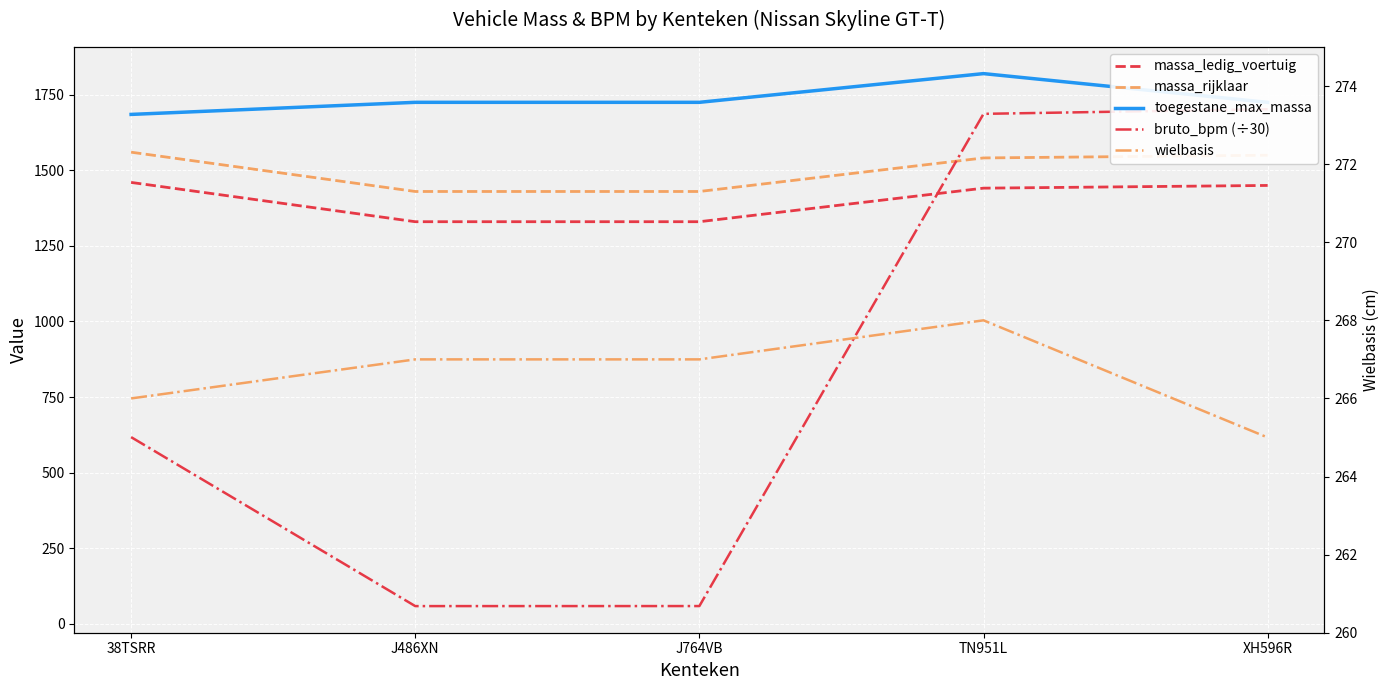

What is the minimum value shown in the chart?

58.2